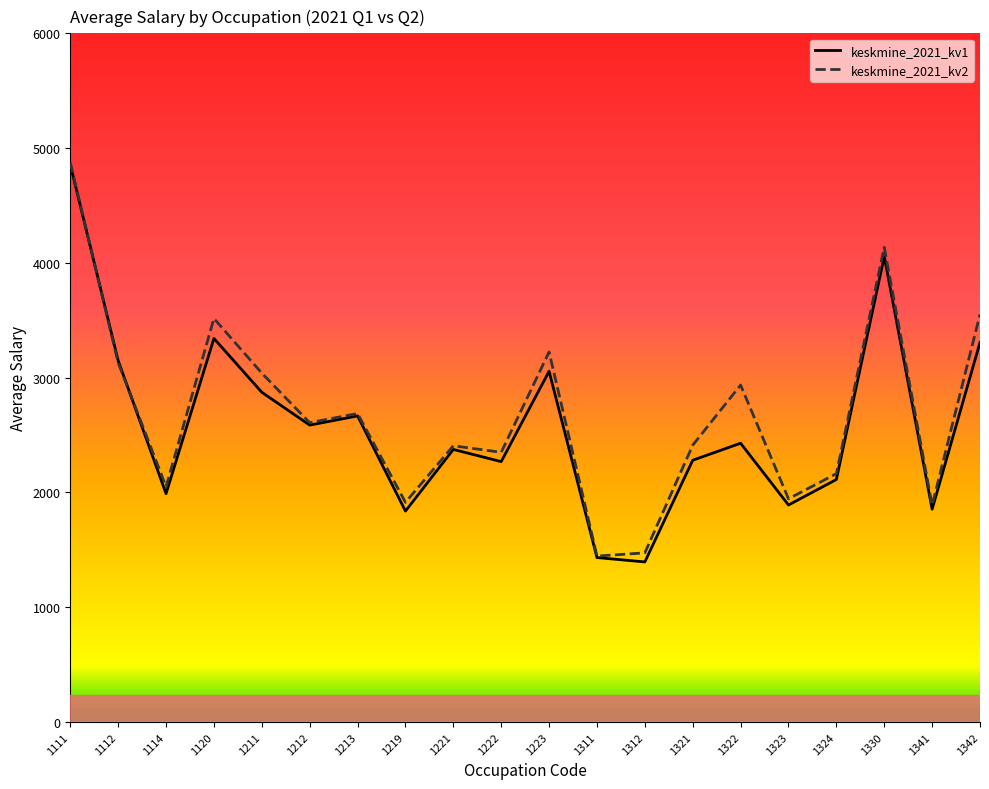

Where do keskmine_2021_kv1 and keskmine_2021_kv2 first cross each other?

1111 and 1112